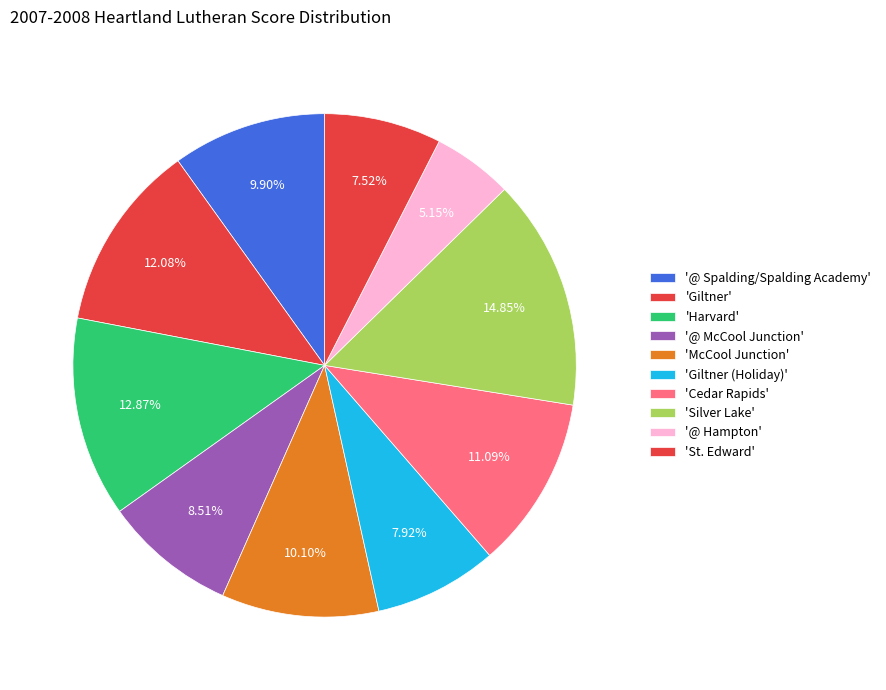

Count the number of slices in the pie.

10